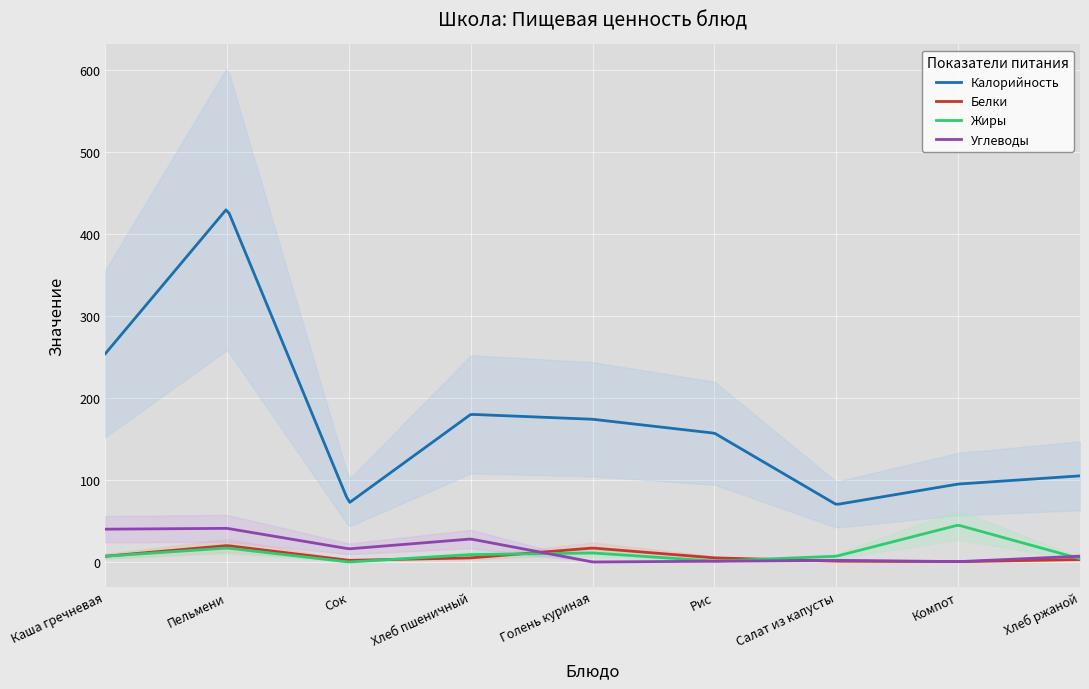

What is the greatest value displayed?

431.0